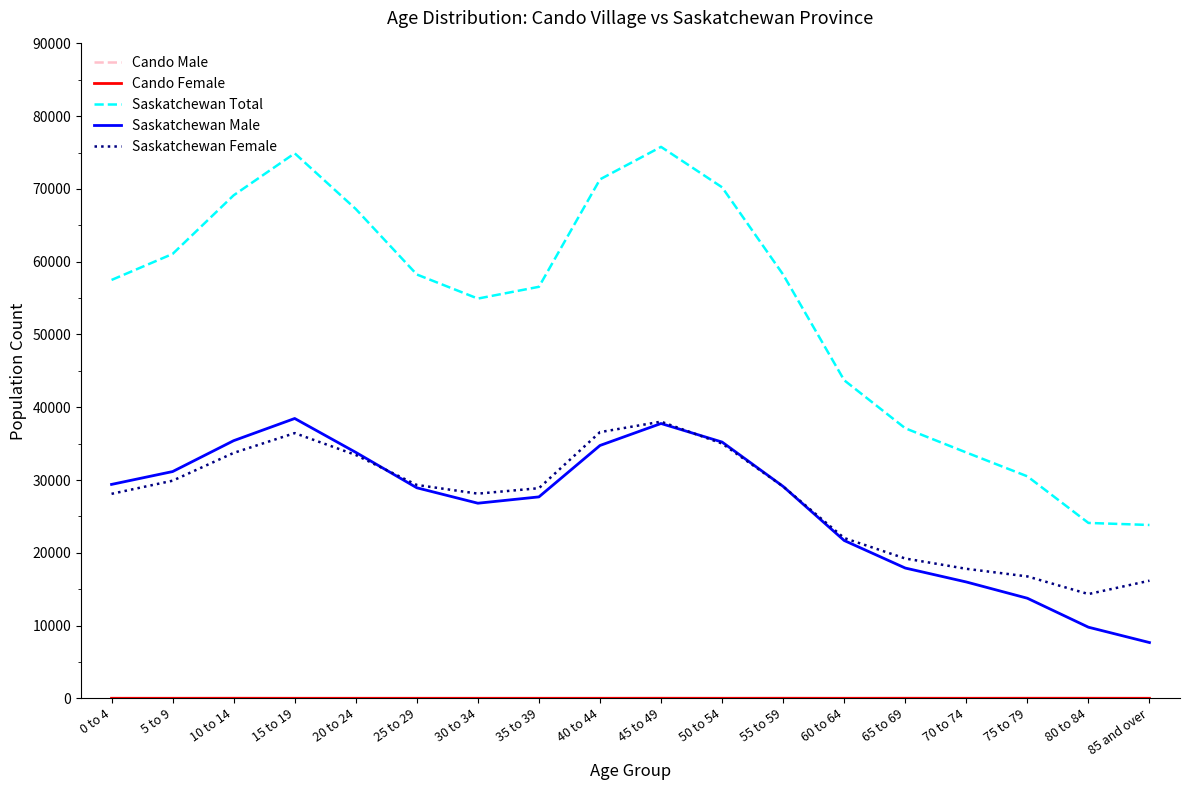

Which series has the largest range (max minus min)?

Saskatchewan Total